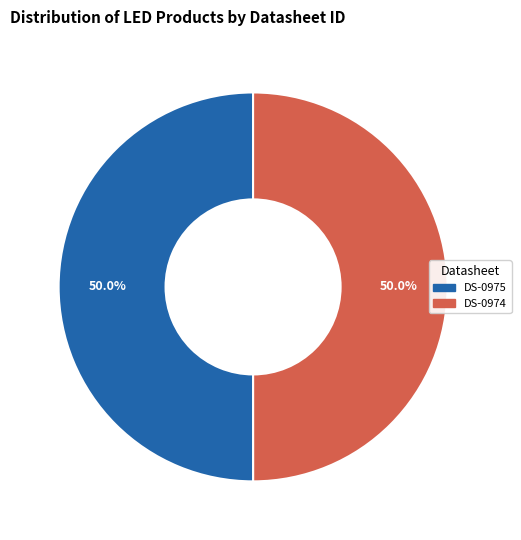

Is it true that DS-0974 is 50% of the pie?

True